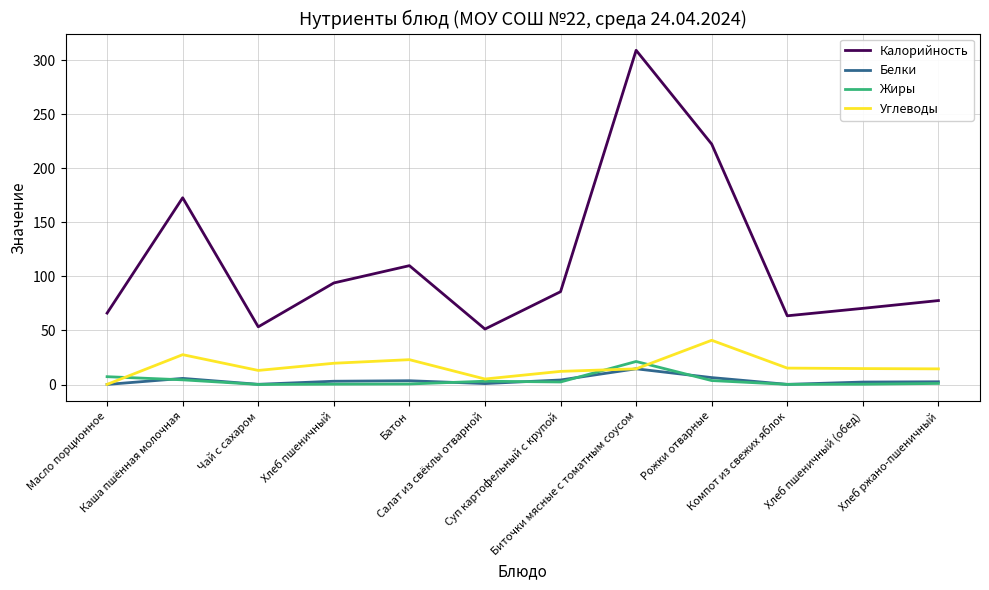

At how many categories does at least one series exceed 24?

12